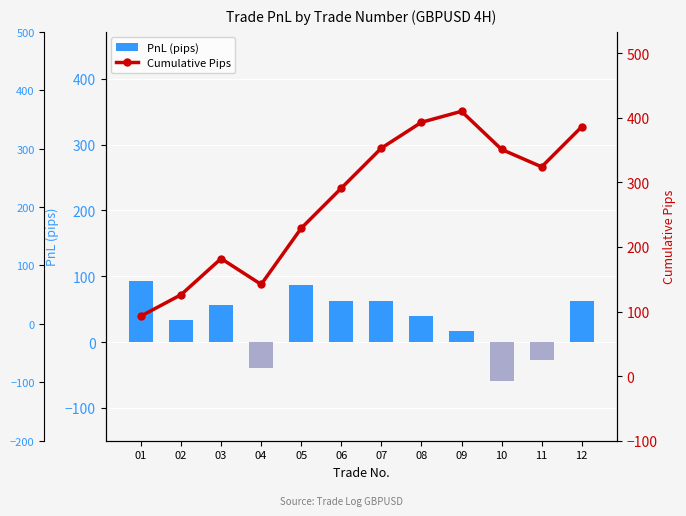

Which series has the largest total across all categories?

Cumulative Pips